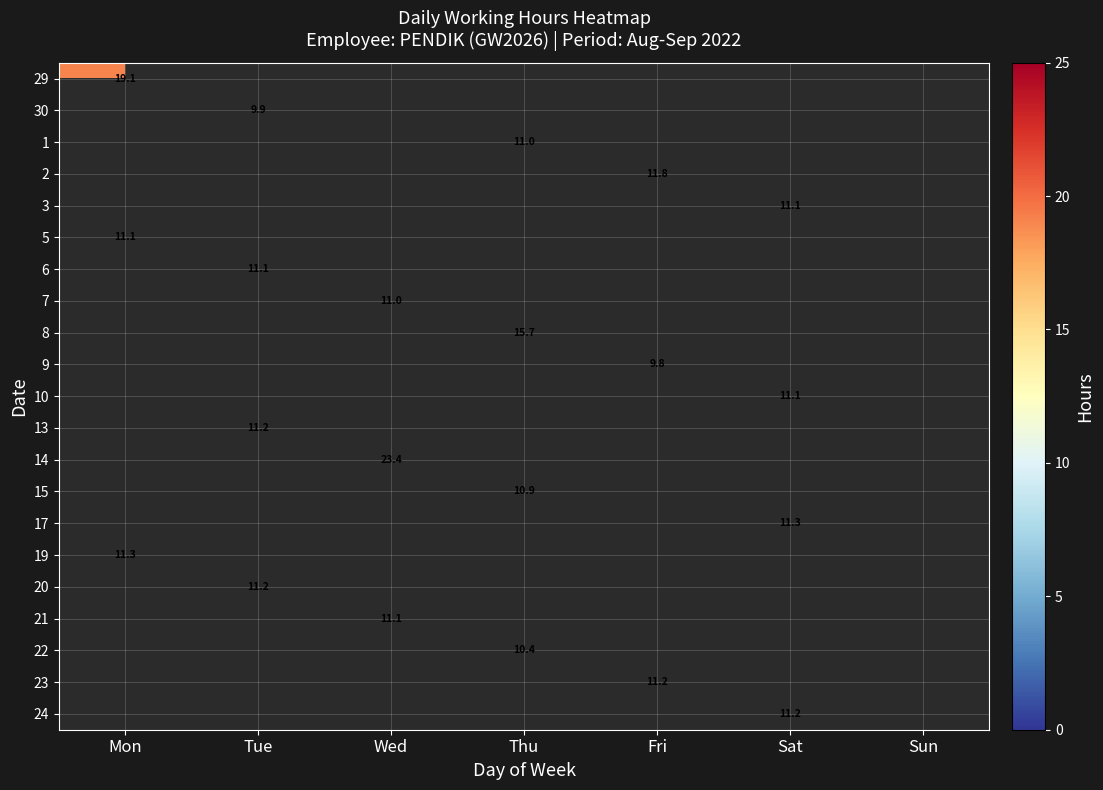

Which has a higher value, Fri or Tue?

Tue